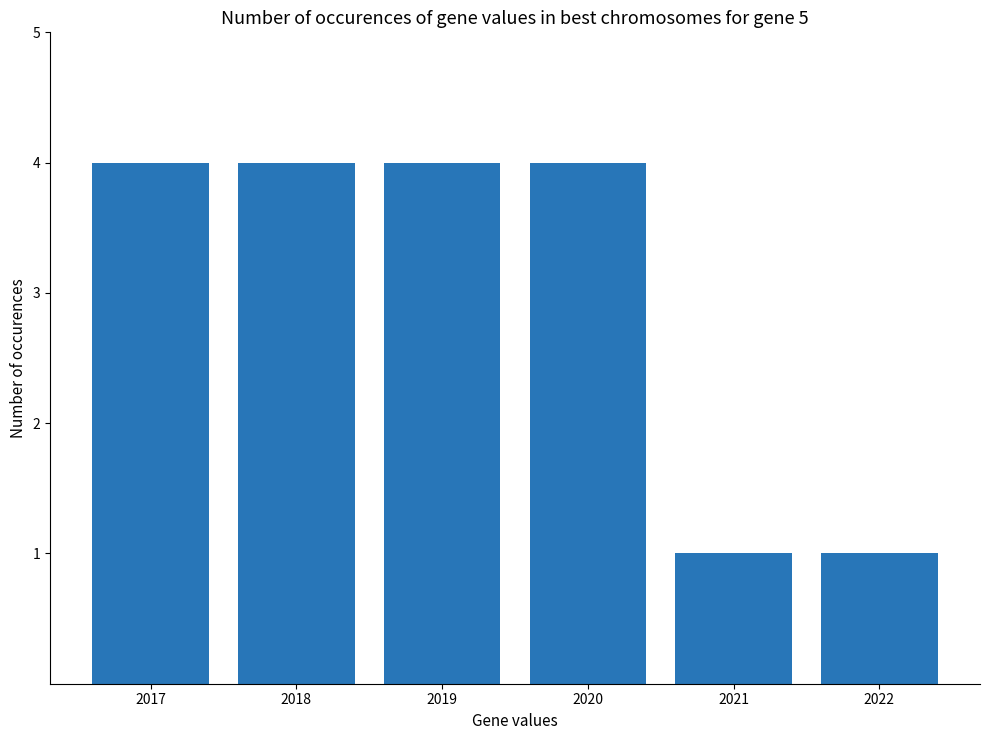

How many data points are less than 4?

2